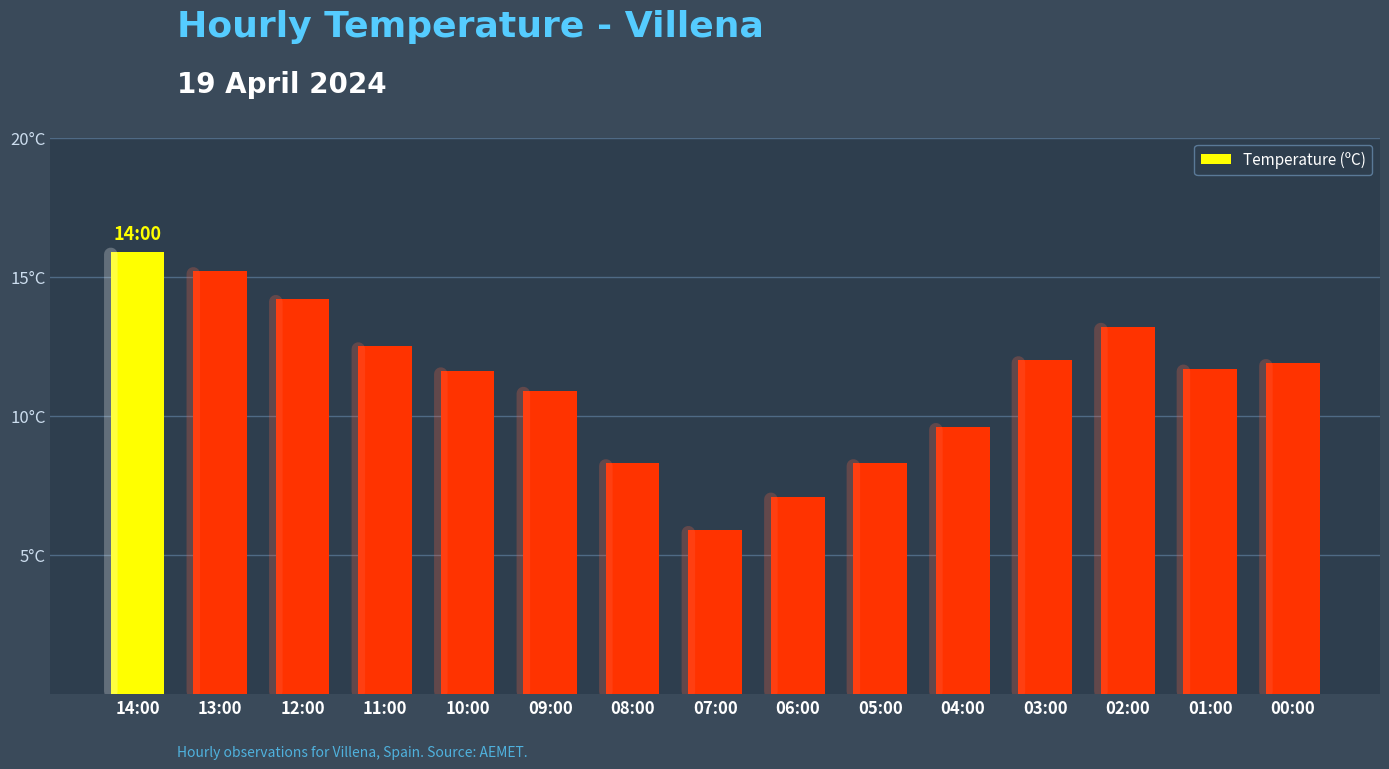

Does the chart contain any negative values?

No